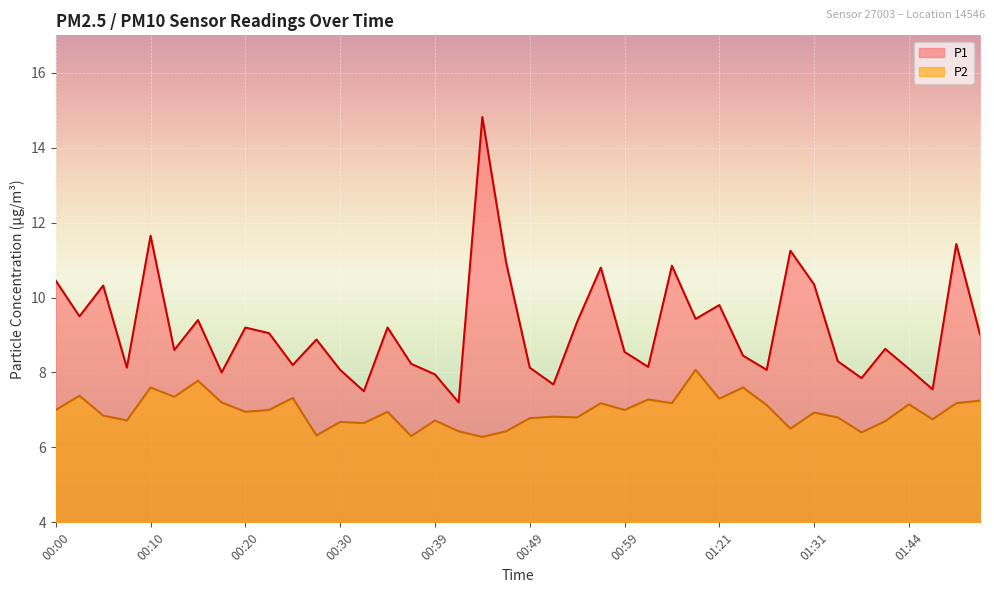

Reading left to right, list all the values displayed in this chart.

P1: 00:00=10.4	00:03=9.5	00:05=10.3	00:08=8.1	00:10=11.7	00:13=8.6	00:15=9.4	00:17=8.0	00:20=9.2	00:22=9.1	00:25=8.2	00:27=8.9	00:30=8.1	00:32=7.5	00:35=9.2	00:37=8.2	00:39=8.0	00:42=7.2	00:44=14.8	00:47=10.9	00:49=8.1	00:52=7.7	00:54=9.3	00:57=10.8	00:59=8.6	01:12=8.2	01:14=10.8	01:16=9.4	01:21=9.8	01:24=8.4	01:26=8.1	01:29=11.2	01:31=10.3	01:34=8.3	01:36=7.8	01:41=8.6	01:44=8.1	01:46=7.5	01:48=11.4	01:51=9.0
P2: 00:00=7.0	00:03=7.4	00:05=6.8	00:08=6.7	00:10=7.6	00:13=7.3	00:15=7.8	00:17=7.2	00:20=7.0	00:22=7.0	00:25=7.3	00:27=6.3	00:30=6.7	00:32=6.7	00:35=7.0	00:37=6.3	00:39=6.7	00:42=6.4	00:44=6.3	00:47=6.4	00:49=6.8	00:52=6.8	00:54=6.8	00:57=7.2	00:59=7.0	01:12=7.3	01:14=7.2	01:16=8.1	01:21=7.3	01:24=7.6	01:26=7.1	01:29=6.5	01:31=6.9	01:34=6.8	01:36=6.4	01:41=6.7	01:44=7.2	01:46=6.8	01:48=7.2	01:51=7.2